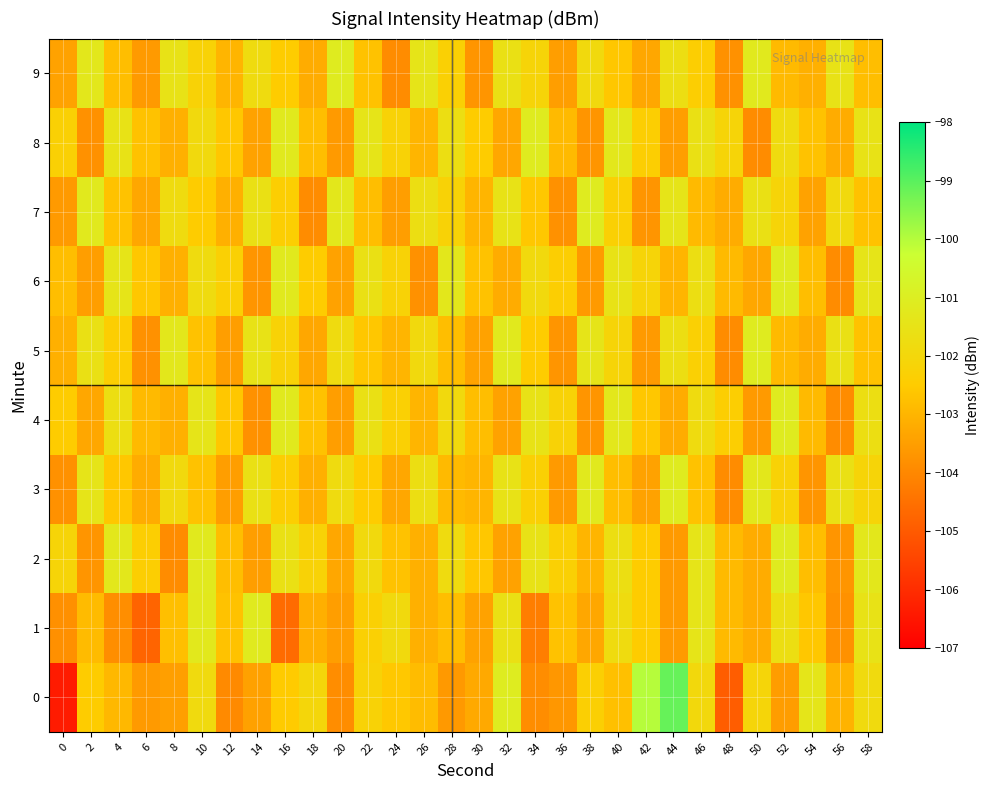

Reading right to left, transcribe all the data shown in this chart.

0: 58=-101.9	56=-103.0	54=-101.4	52=-103.5	50=-102.1	48=-104.9	46=-101.9	44=-99.1	42=-100.0	40=-102.8	38=-102.3	36=-103.6	34=-103.9	32=-101.1	30=-103.3	28=-103.6	26=-102.8	24=-102.6	22=-102.2	20=-103.9	18=-102.0	16=-102.5	14=-103.4	12=-103.9	10=-101.9	8=-103.5	6=-103.6	4=-102.9	2=-102.5	0=-106.4
1: 58=-101.5	56=-103.8	54=-102.6	52=-101.7	50=-103.2	48=-102.9	46=-101.4	44=-103.6	42=-102.5	40=-101.8	38=-103.3	36=-102.7	34=-104.2	32=-101.6	30=-103.4	28=-102.8	26=-103.1	24=-101.9	22=-102.3	20=-103.5	18=-103.1	16=-104.6	14=-101.1	12=-102.7	10=-101.2	8=-102.8	6=-104.8	4=-103.9	2=-102.9	0=-103.8
2: 58=-101.3	56=-103.7	54=-102.8	52=-101.1	50=-103.2	48=-102.9	46=-101.4	44=-103.6	42=-102.5	40=-101.7	38=-103.0	36=-102.3	34=-101.5	32=-103.4	30=-102.6	28=-101.8	26=-103.1	24=-102.7	22=-101.9	20=-103.3	18=-102.2	16=-101.6	14=-103.5	12=-102.8	10=-101.2	8=-103.9	6=-102.4	4=-101.3	2=-103.7	0=-102.1
3: 58=-102.1	56=-101.6	54=-103.7	52=-102.2	50=-101.3	48=-103.9	46=-102.7	44=-101.1	42=-103.4	40=-102.8	38=-101.2	36=-103.6	34=-102.3	32=-101.5	30=-103.0	28=-102.9	26=-101.7	24=-103.3	22=-102.5	20=-101.8	18=-103.1	16=-102.4	14=-101.6	12=-103.5	10=-102.7	8=-101.9	6=-103.2	4=-102.6	2=-101.4	0=-103.8
4: 58=-101.7	56=-103.9	54=-102.9	52=-101.1	50=-103.6	48=-102.4	46=-101.8	44=-103.2	42=-102.6	40=-101.3	38=-103.7	36=-102.2	34=-101.5	32=-103.4	30=-102.8	28=-101.9	26=-103.0	24=-102.3	22=-101.6	20=-103.5	18=-102.7	16=-101.2	14=-103.8	12=-102.6	10=-101.4	8=-103.1	6=-102.9	4=-101.7	2=-103.3	0=-102.5
5: 58=-102.7	56=-101.6	54=-103.2	52=-102.9	50=-101.1	48=-103.9	46=-102.3	44=-101.7	42=-103.6	40=-102.1	38=-101.4	36=-103.7	34=-102.5	32=-101.2	30=-103.4	28=-102.8	26=-101.9	24=-103.0	22=-102.6	20=-101.8	18=-103.3	16=-102.2	14=-101.5	12=-103.5	10=-102.7	8=-101.3	6=-103.8	4=-102.4	2=-101.6	0=-103.1
6: 58=-101.4	56=-103.9	54=-102.8	52=-101.1	50=-103.3	48=-102.9	46=-101.7	44=-103.0	42=-102.1	40=-101.5	38=-103.6	36=-102.4	34=-101.9	32=-103.2	30=-102.7	28=-101.3	26=-103.8	24=-102.2	22=-101.6	20=-103.4	18=-102.5	16=-101.2	14=-103.7	12=-102.3	10=-101.8	8=-103.1	6=-102.6	4=-101.4	2=-103.5	0=-102.8
7: 58=-102.7	56=-101.9	54=-103.4	52=-102.1	50=-101.6	48=-103.2	46=-102.9	44=-101.4	42=-103.7	40=-102.3	38=-101.1	36=-103.8	34=-102.6	32=-101.5	30=-103.0	28=-102.2	26=-101.7	24=-103.5	22=-102.8	20=-101.3	18=-103.9	16=-102.4	14=-101.6	12=-103.1	10=-102.5	8=-101.8	6=-103.3	4=-102.7	2=-101.2	0=-103.6
8: 58=-101.5	56=-103.2	54=-102.7	52=-101.8	50=-103.9	48=-102.1	46=-101.6	44=-103.5	42=-102.4	40=-101.3	38=-103.7	36=-102.9	34=-101.1	32=-103.3	30=-102.5	28=-101.7	26=-103.0	24=-102.2	22=-101.4	20=-103.6	18=-102.8	16=-101.2	14=-103.4	12=-102.6	10=-101.9	8=-103.1	6=-102.7	4=-101.5	2=-103.8	0=-102.3
9: 58=-102.8	56=-101.5	54=-103.1	52=-102.9	50=-101.2	48=-103.8	46=-102.4	44=-101.7	42=-103.3	40=-102.6	38=-101.9	36=-103.5	34=-102.1	32=-101.6	30=-103.7	28=-102.3	26=-101.4	24=-103.9	22=-102.7	20=-101.1	18=-103.2	16=-102.5	14=-101.8	12=-103.0	10=-102.2	8=-101.5	6=-103.6	4=-102.8	2=-101.3	0=-103.4